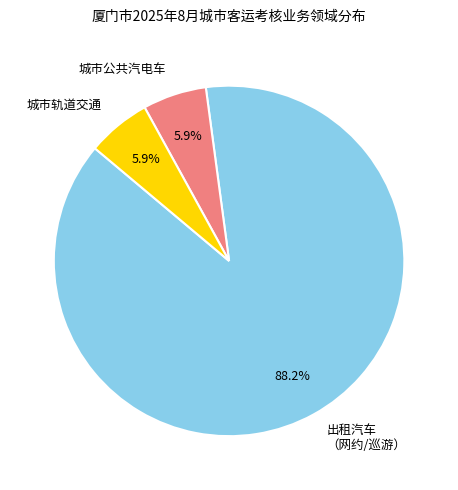

Does 城市轨道交通 account for over 50% of the chart?

No